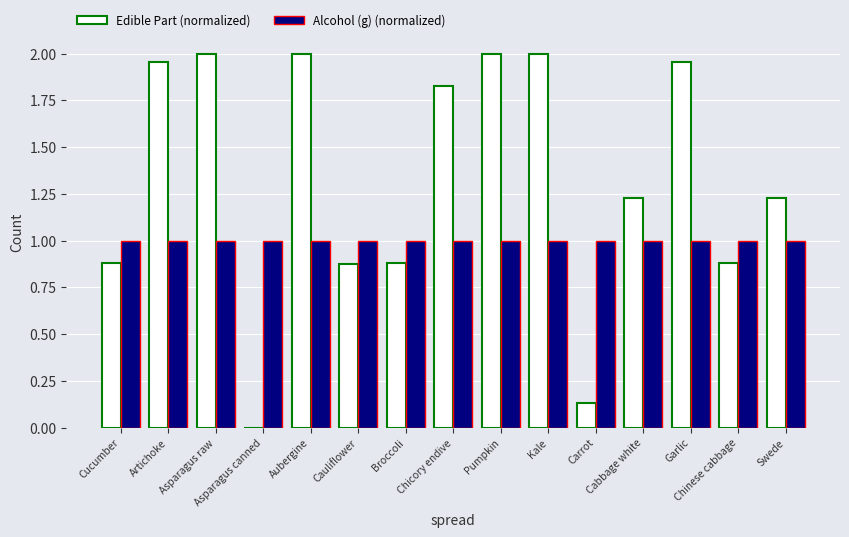

Reading left to right, list all the values displayed in this chart.

Edible Part (normalized): Cucumber=0.9	Artichoke=2.0	Asparagus raw=2.0	Asparagus canned=0.0	Aubergine=2.0	Cauliflower=0.9	Broccoli=0.9	Chicory endive=1.8	Pumpkin=2.0	Kale=2.0	Carrot=0.1	Cabbage white=1.2	Garlic=2.0	Chinese cabbage=0.9	Swede=1.2
Alcohol (g) (normalized): Cucumber=1.0	Artichoke=1.0	Asparagus raw=1.0	Asparagus canned=1.0	Aubergine=1.0	Cauliflower=1.0	Broccoli=1.0	Chicory endive=1.0	Pumpkin=1.0	Kale=1.0	Carrot=1.0	Cabbage white=1.0	Garlic=1.0	Chinese cabbage=1.0	Swede=1.0